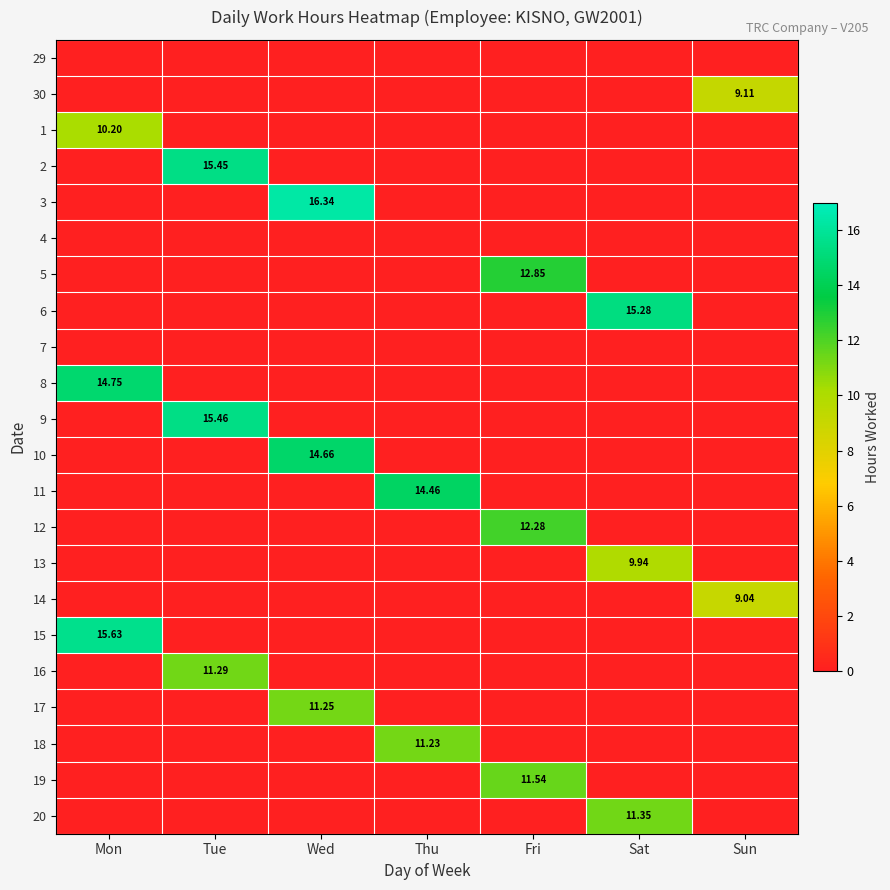

What is the greatest value displayed?

16.3